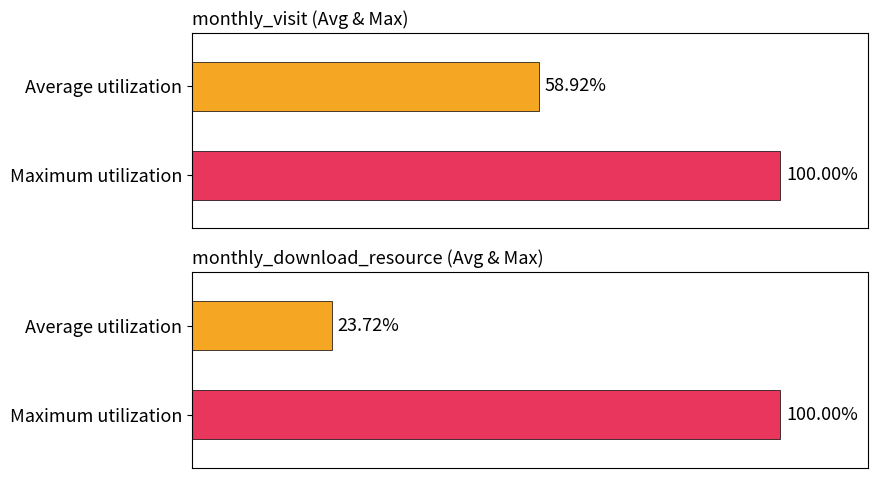

The value of monthly_download_resource at Average utilization is 1.7. True or false?

False